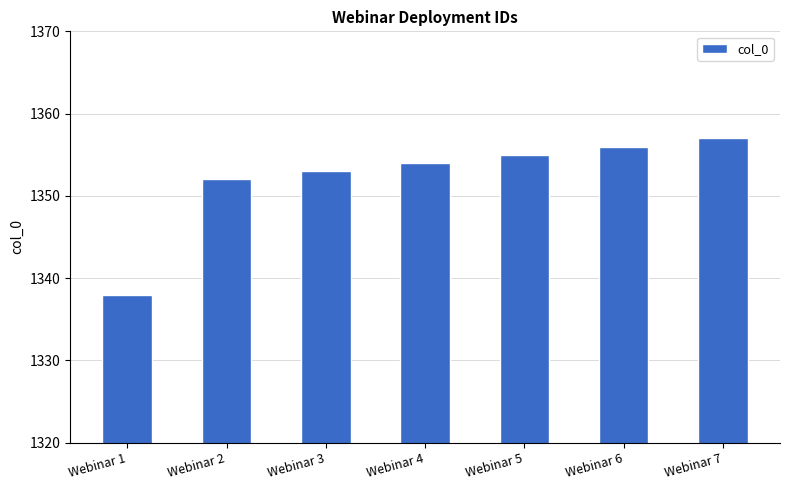

What is the greatest value displayed?

1357